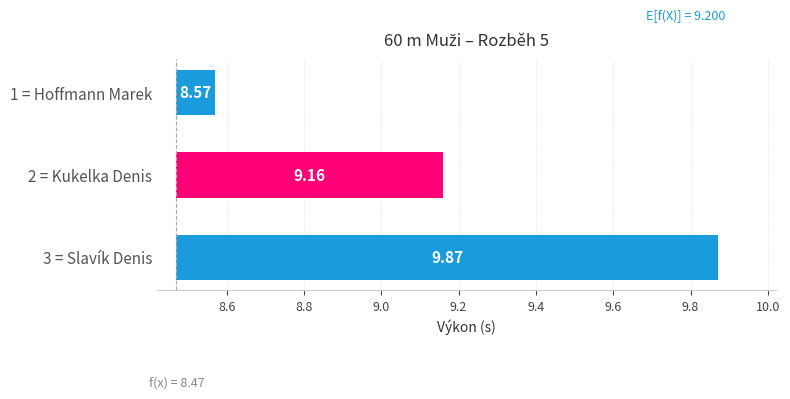

Reading left to right, what are all the values shown in this chart?

0.1	0.7	1.4